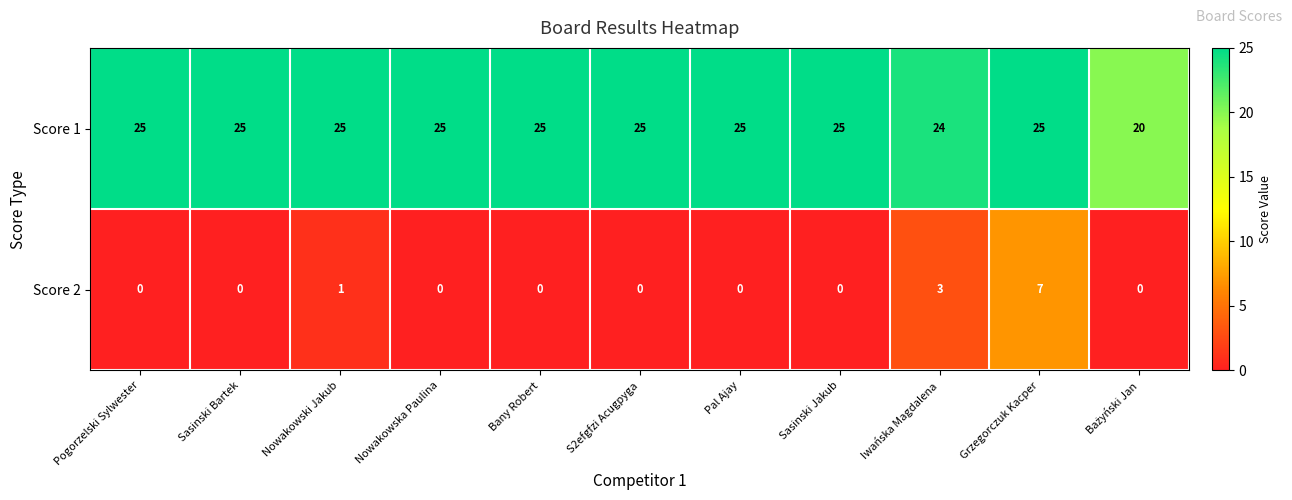

How many series are shown in this chart?

2